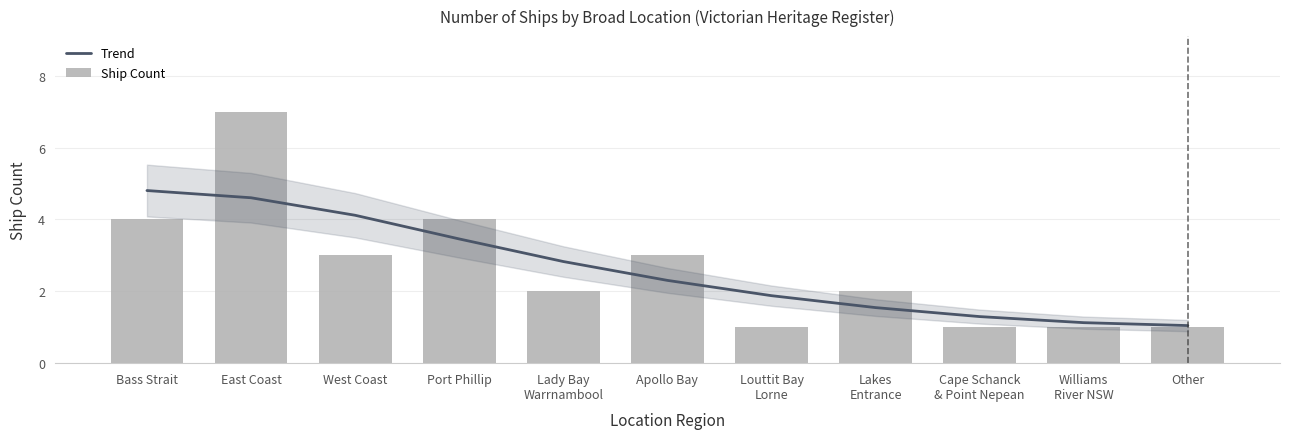

What is the average value of the Ship Count series?

2.6